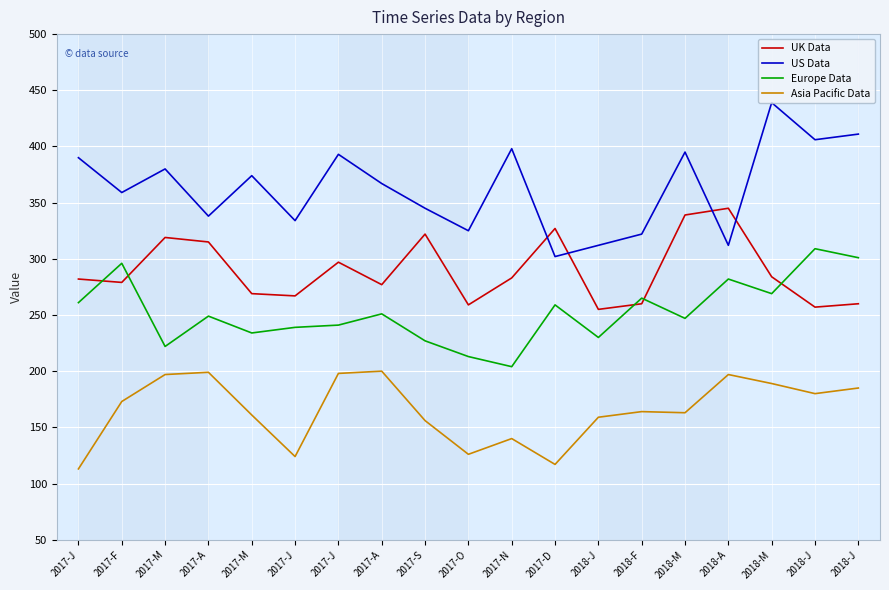

What are all the series names shown in the legend?

UK Data, US Data, Europe Data, Asia Pacific Data